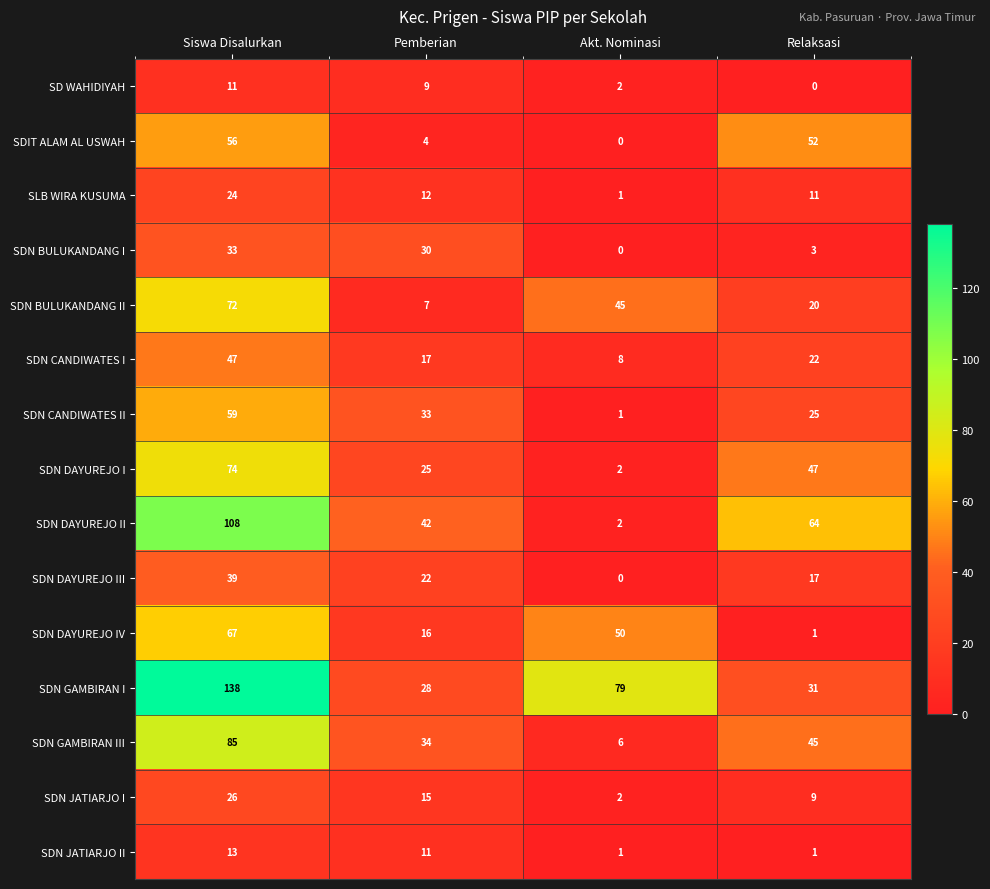

What is the spread (max minus min) of values at Siswa Disalurkan?

127